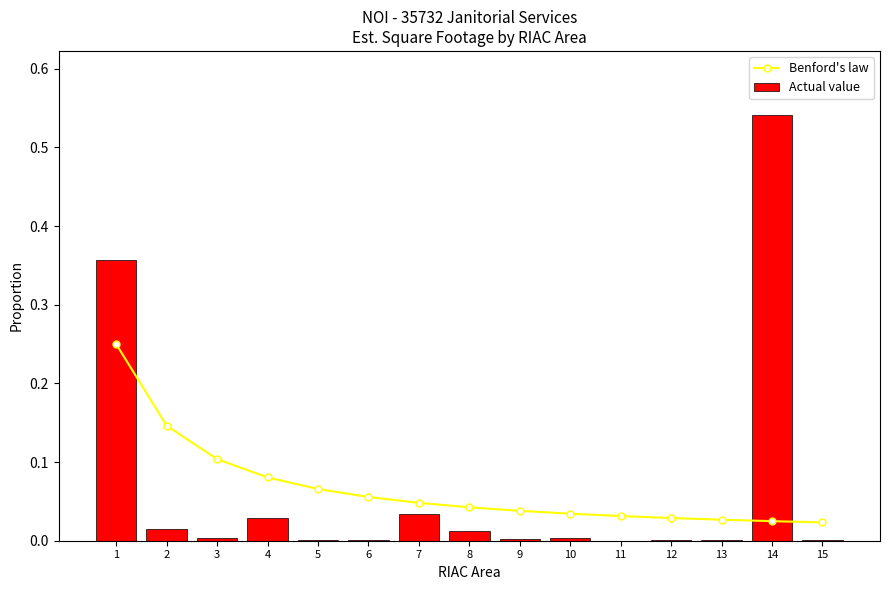

Rank the series at 11 from lowest to highest value.

Actual value, Benford's law